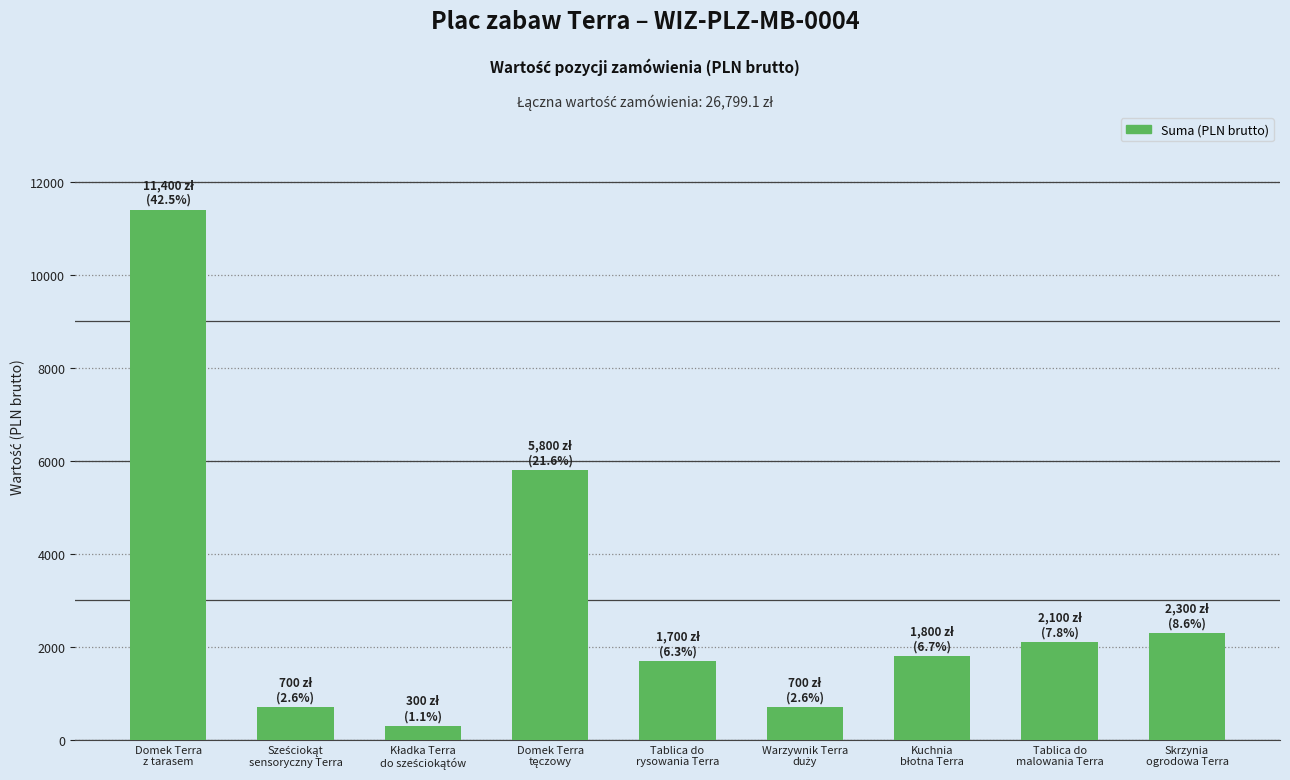

What is the ratio of the value at Skrzynia
ogrodowa Terra to the value at Tablica do
rysowania Terra?

1.4